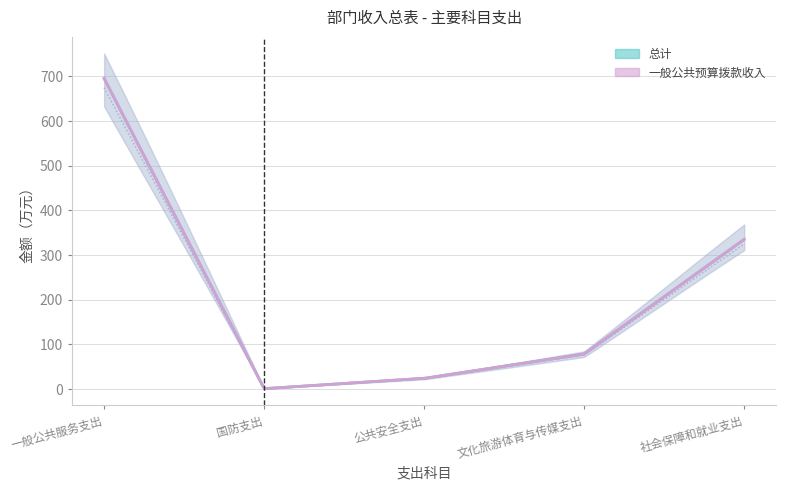

What is the difference between the maximum and minimum values in the 总计 series?

694.1